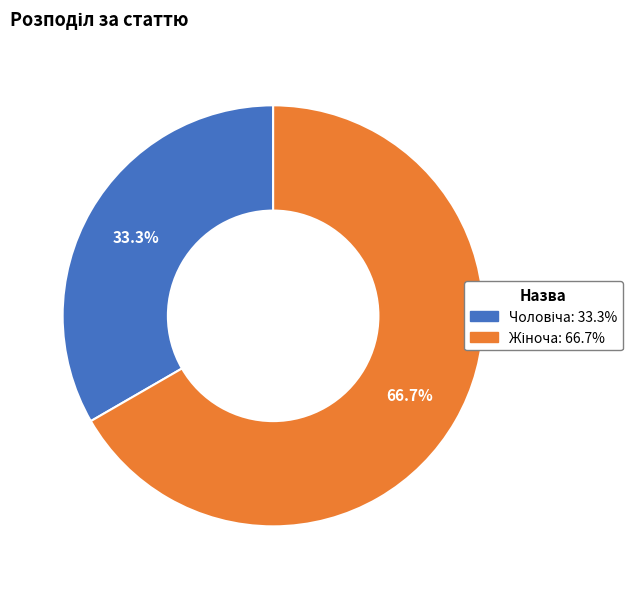

What percentage is the Жіноча slice, to the nearest percent?

67%